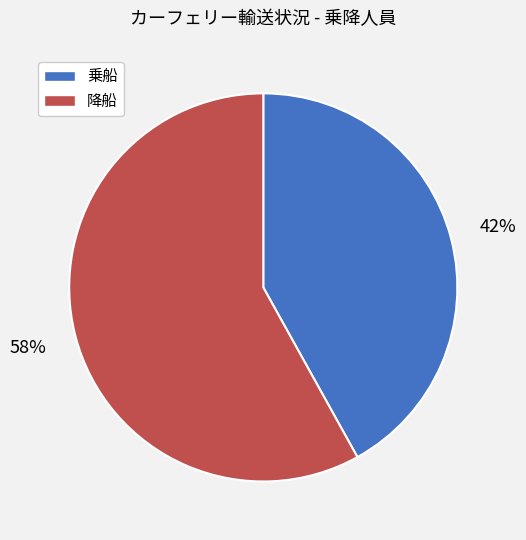

The 乗船 slice represents 42% of the pie. True or false?

True